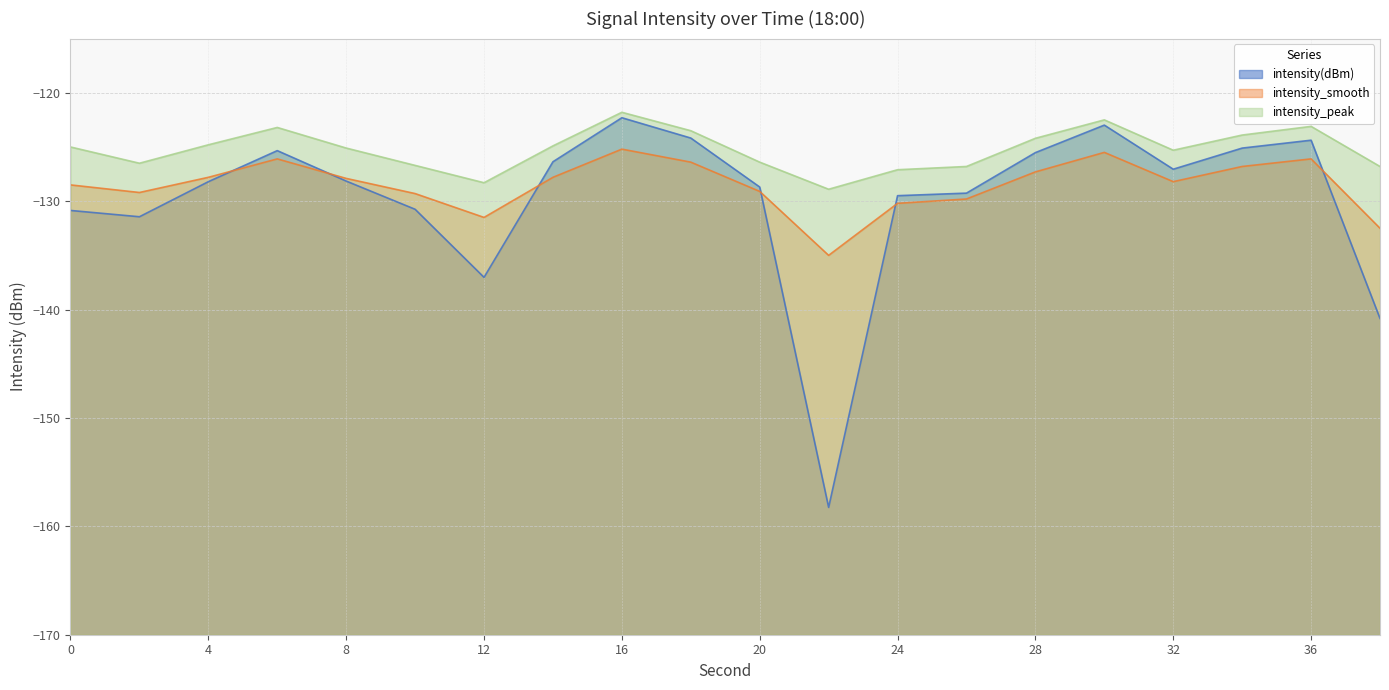

Does the chart display data point markers on the line(s)?

No